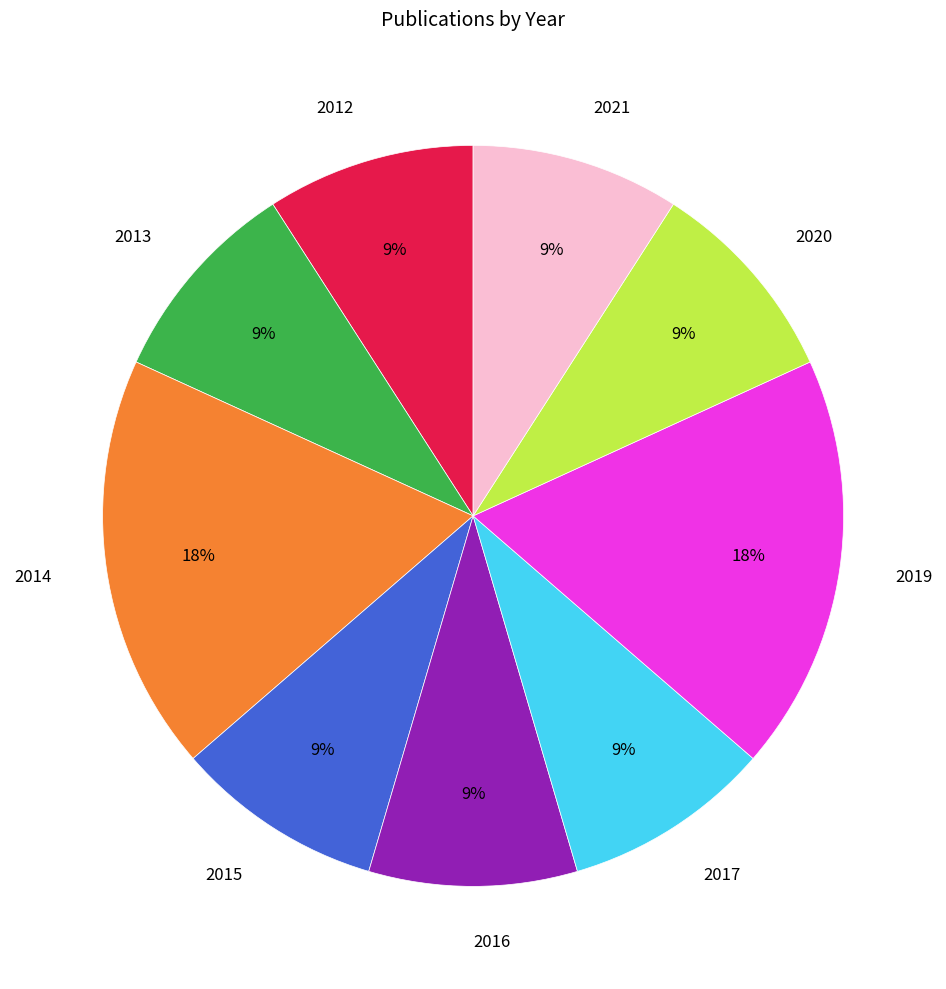

What percentage is the 2021 slice, to the nearest percent?

9%